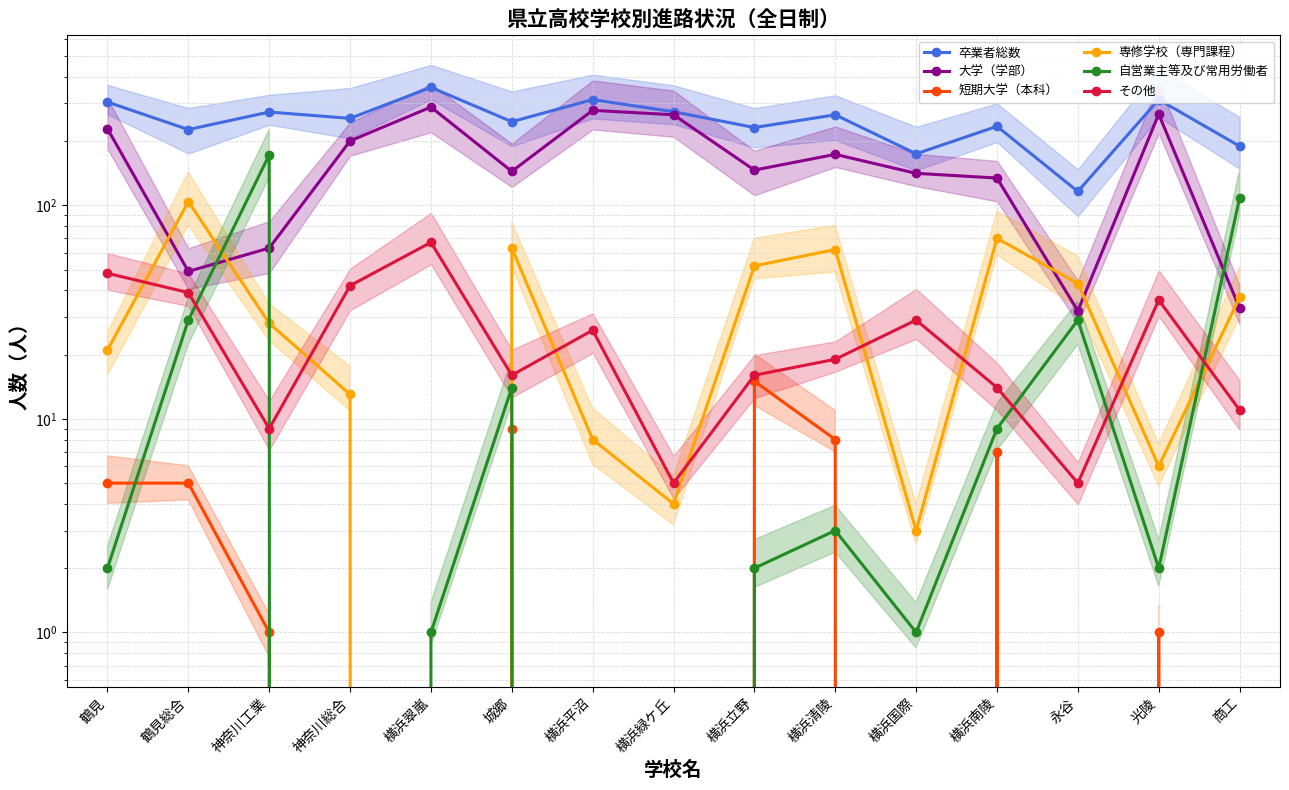

Which category has the highest value across all series?

横浜翠嵐